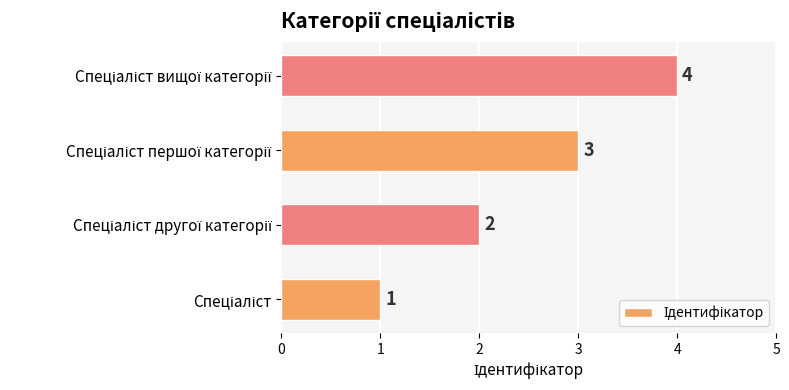

What is the greatest value displayed?

4